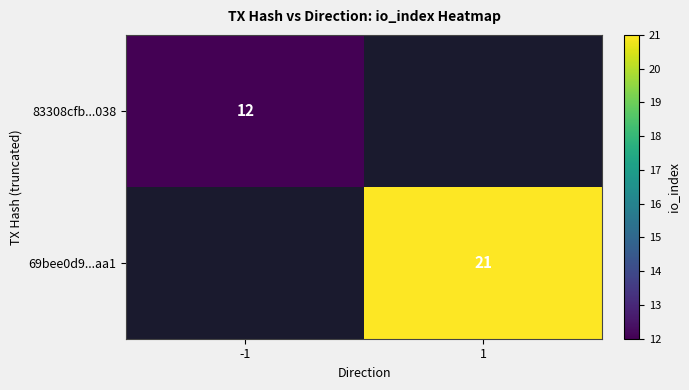

Is it true that 69bee0d9...aa1 equals 5.3 at 1?

False